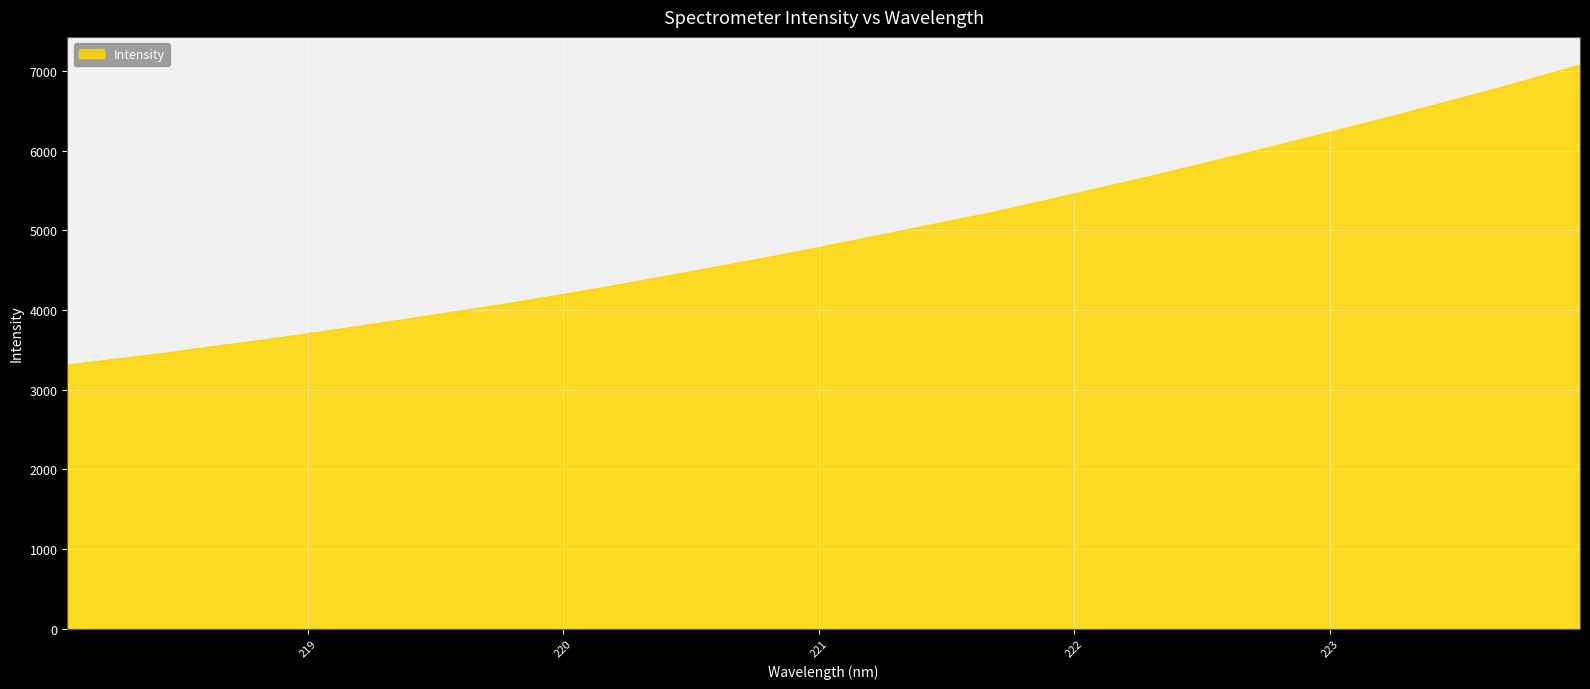

What is the greatest value displayed?

7075.6